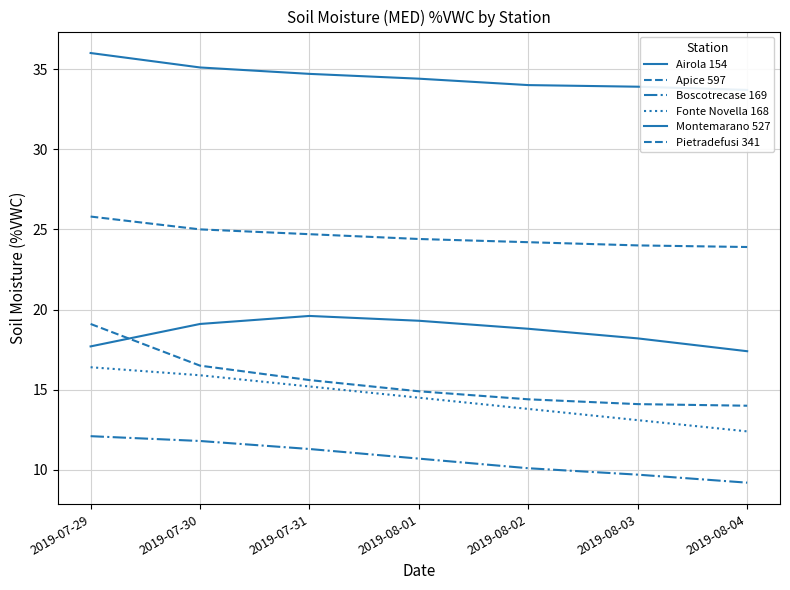

Reading left to right, what are all the values shown in this chart?

Airola 154: 2019-07-29=17.7	2019-07-30=19.1	2019-07-31=19.6	2019-08-01=19.3	2019-08-02=18.8	2019-08-03=18.2	2019-08-04=17.4
Apice 597: 2019-07-29=19.1	2019-07-30=16.5	2019-07-31=15.6	2019-08-01=14.9	2019-08-02=14.4	2019-08-03=14.1	2019-08-04=14.0
Boscotrecase 169: 2019-07-29=12.1	2019-07-30=11.8	2019-07-31=11.3	2019-08-01=10.7	2019-08-02=10.1	2019-08-03=9.7	2019-08-04=9.2
Fonte Novella 168: 2019-07-29=16.4	2019-07-30=15.9	2019-07-31=15.2	2019-08-01=14.5	2019-08-02=13.8	2019-08-03=13.1	2019-08-04=12.4
Montemarano 527: 2019-07-29=36.0	2019-07-30=35.1	2019-07-31=34.7	2019-08-01=34.4	2019-08-02=34.0	2019-08-03=33.9	2019-08-04=33.7
Pietradefusi 341: 2019-07-29=25.8	2019-07-30=25.0	2019-07-31=24.7	2019-08-01=24.4	2019-08-02=24.2	2019-08-03=24.0	2019-08-04=23.9